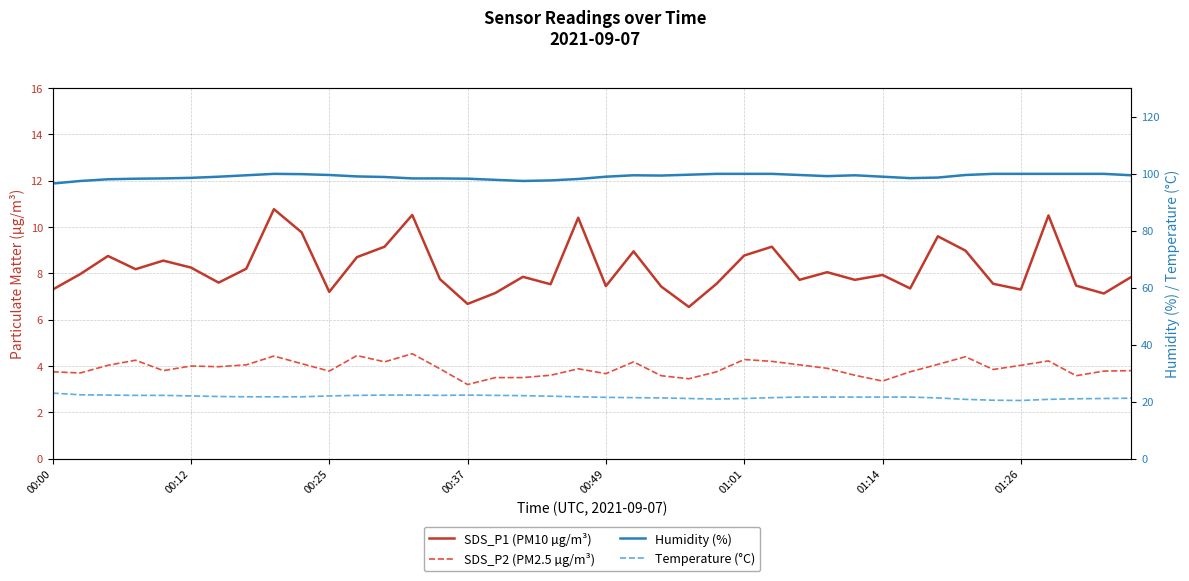

Which series has the widest spread of values?

SDS_P1 (PM10 µg/m³)